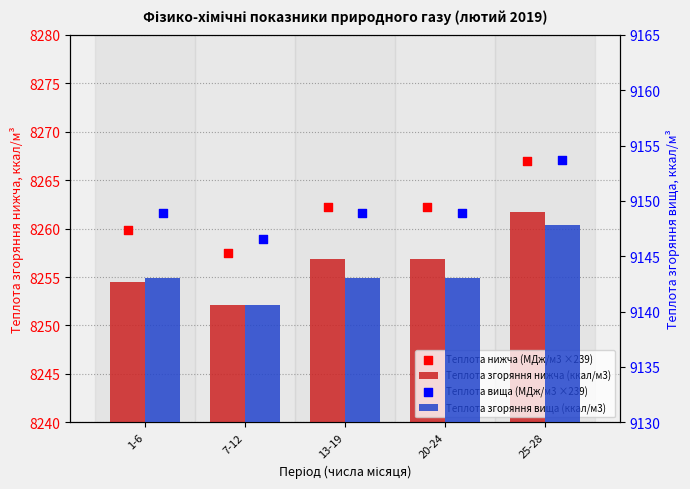

Which series has the largest total across all categories?

Теплота вища (МДж/м3 ×239)